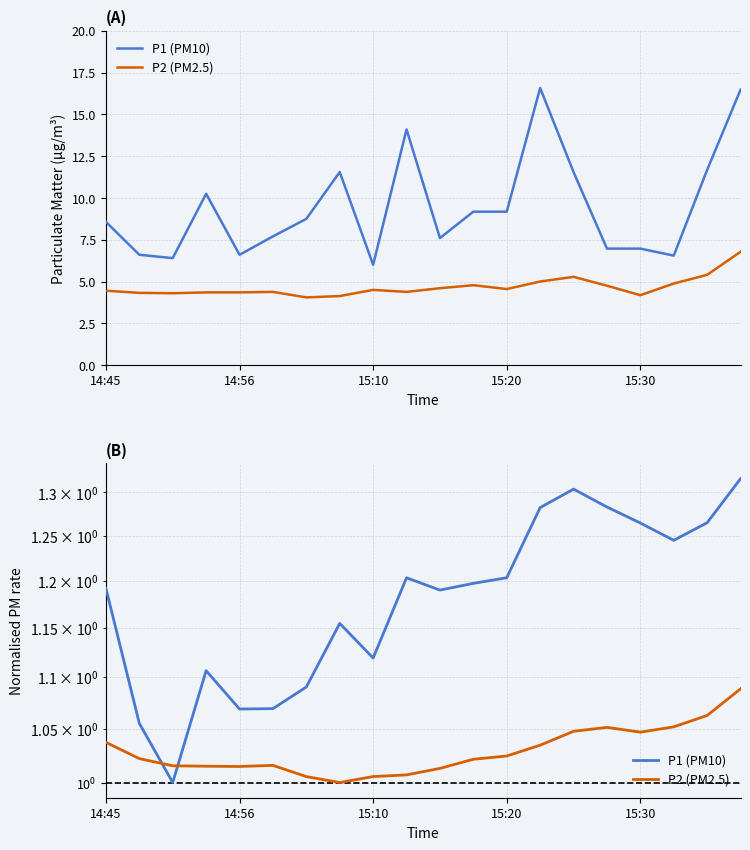

What position from the right is 13?

7